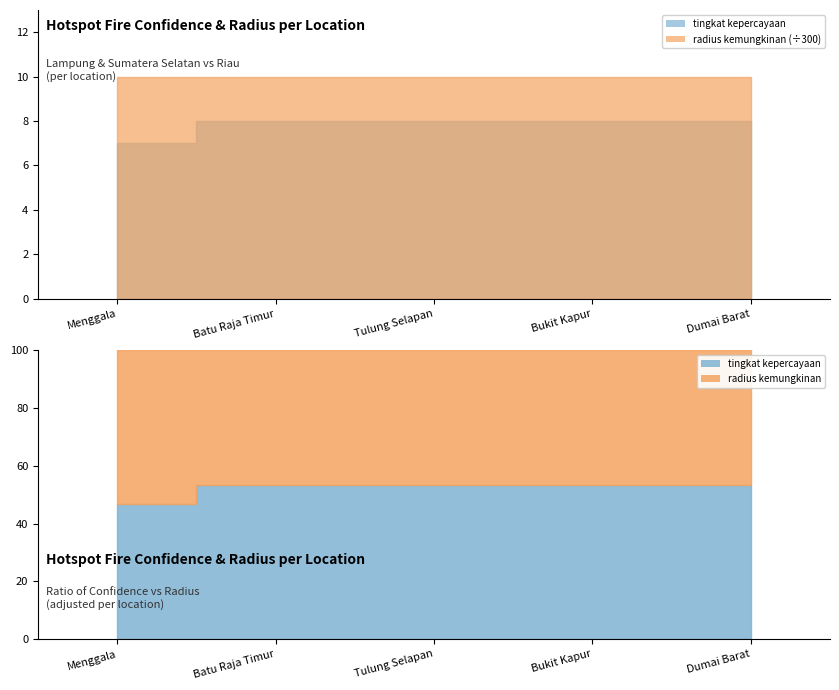

Reading left to right, list all the values displayed in this chart.

tingkat kepercayaan: Menggala=7	Batu Raja Timur=8	Tulung Selapan=8	Bukit Kapur=8	Dumai Barat=8
radius kemungkinan: Menggala=3000	Batu Raja Timur=3000	Tulung Selapan=3000	Bukit Kapur=3000	Dumai Barat=3000